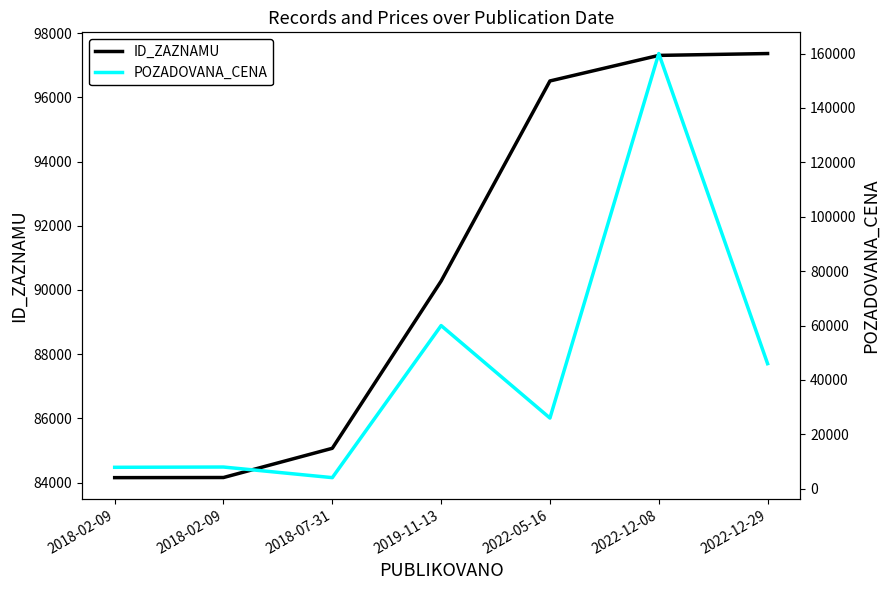

At how many categories does at least one series exceed 55973?

7